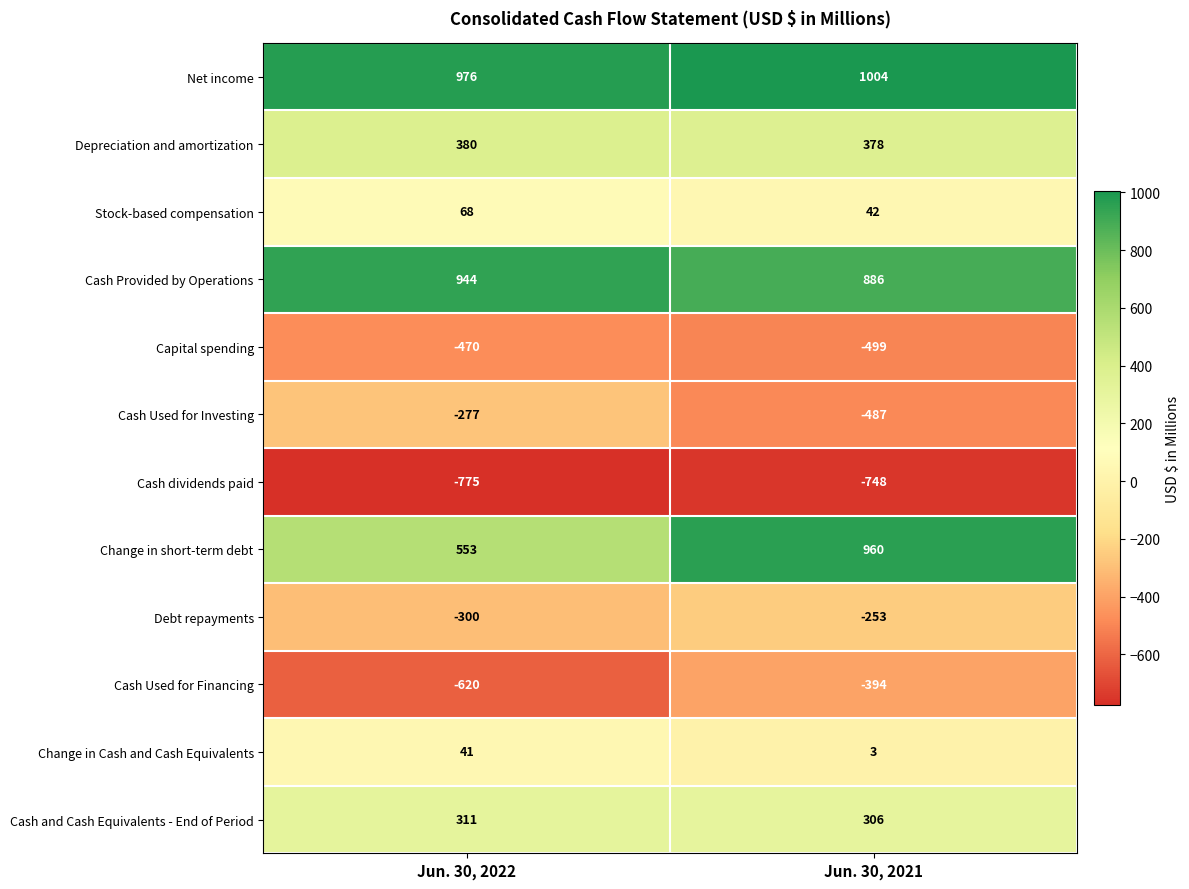

Read the Net income value at Jun. 30, 2021.

1004